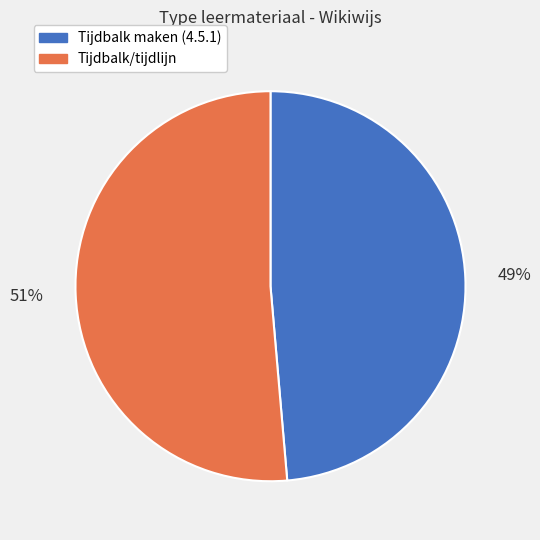

To the nearest percent, what percentage of the pie is Tijdbalk/tijdlijn?

51%